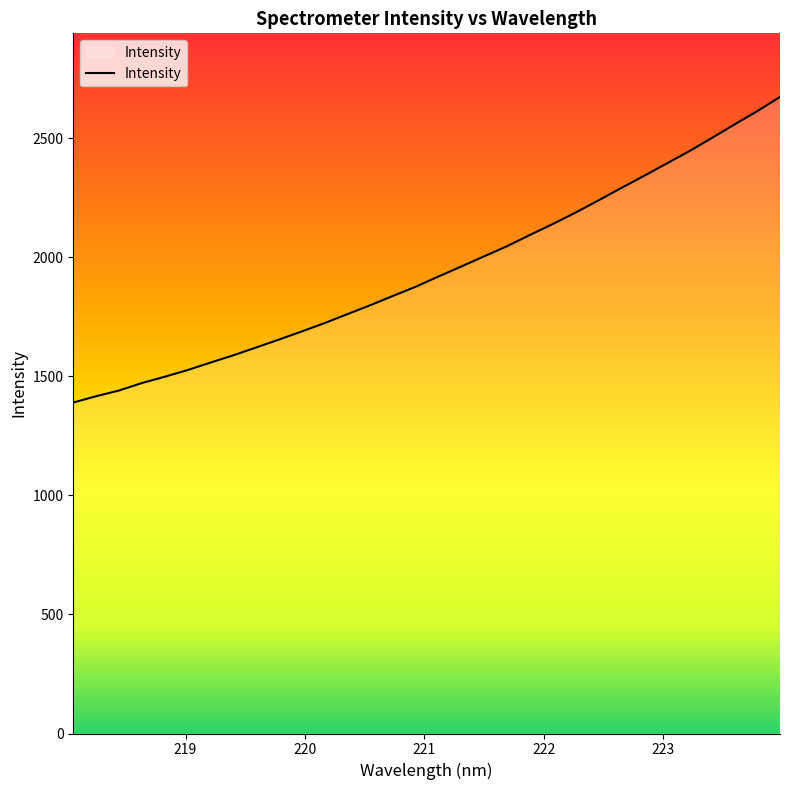

What is the minimum value shown in the chart?

1390.0